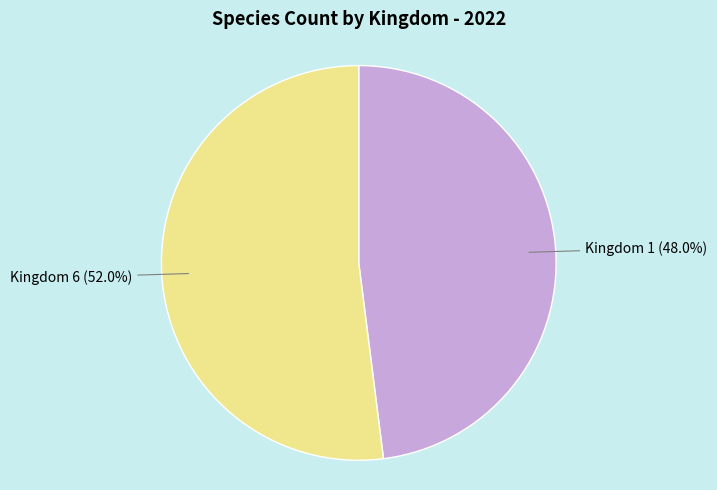

How many slices are in this pie chart?

2